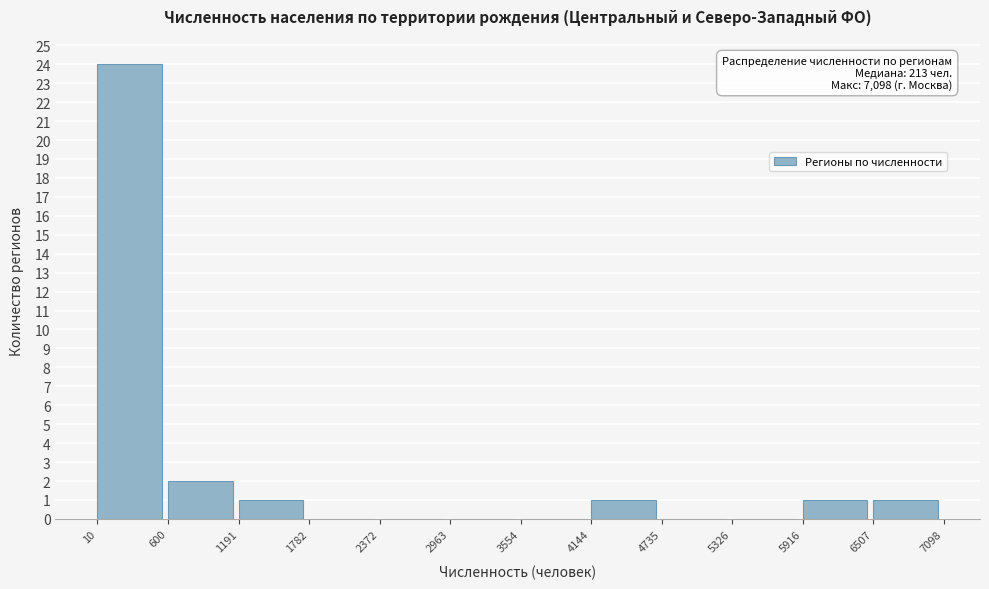

Over which range of the x-axis is the bar tallest?

10 to 600